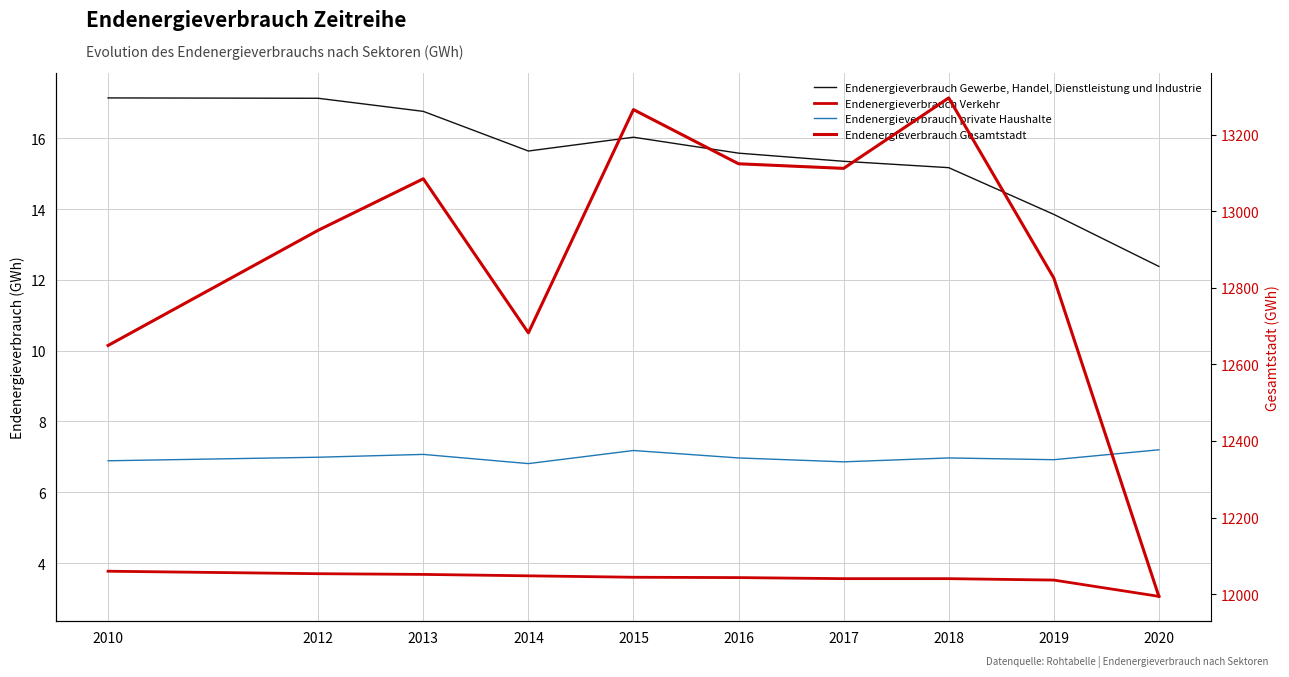

True or false: Endenergieverbrauch private Haushalte and Endenergieverbrauch Gesamtstadt intersect in this chart.

False